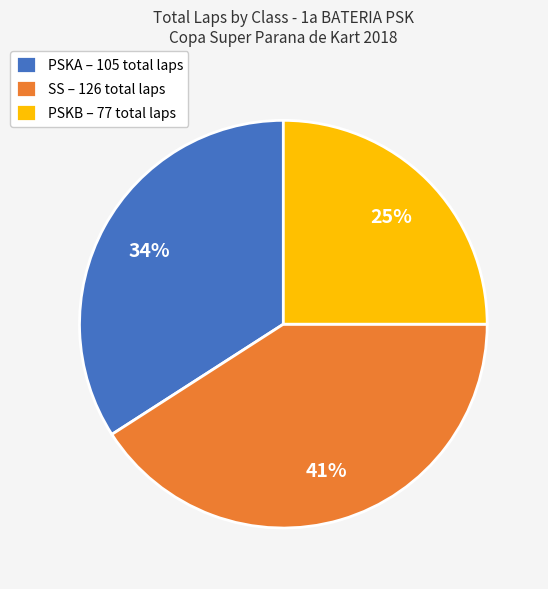

Which slice is the largest?

SS